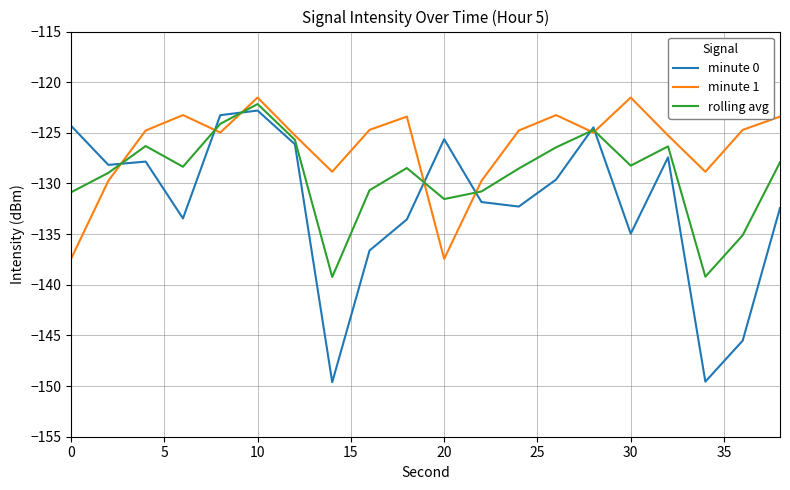

What is the smallest value displayed?

-149.6